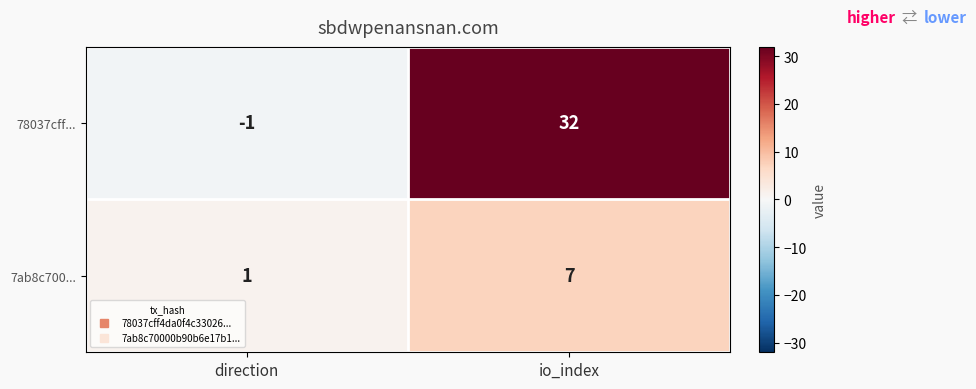

Reading left to right, list all the values displayed in this chart.

78037cff...: -1	32
7ab8c700...: 1	7